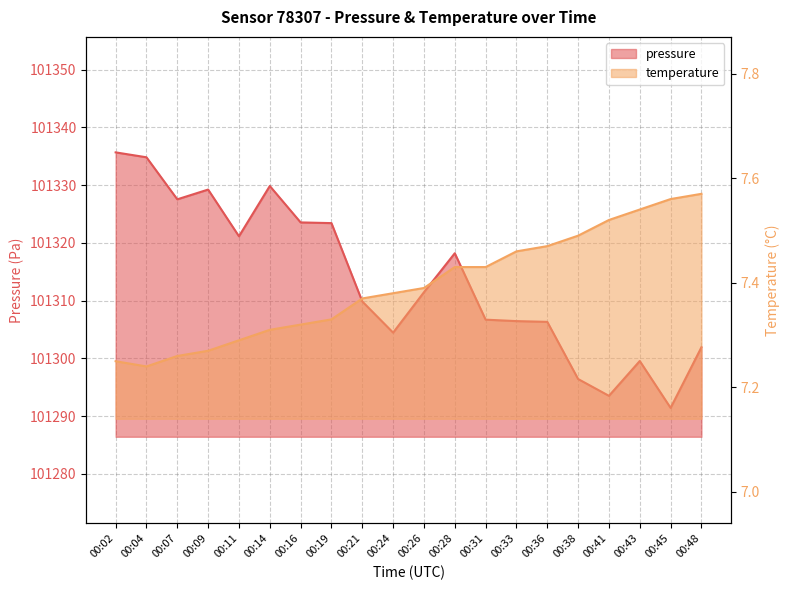

Reading right to left, what are all the values shown in this chart?

pressure: 101301.9	101291.4	101299.5	101293.5	101296.4	101306.3	101306.4	101306.7	101318.2	101311.4	101304.4	101309.8	101323.4	101323.5	101329.8	101321.1	101329.2	101327.5	101334.8	101335.7
temperature: 7.6	7.6	7.5	7.5	7.5	7.5	7.5	7.4	7.4	7.4	7.4	7.4	7.3	7.3	7.3	7.3	7.3	7.3	7.2	7.2